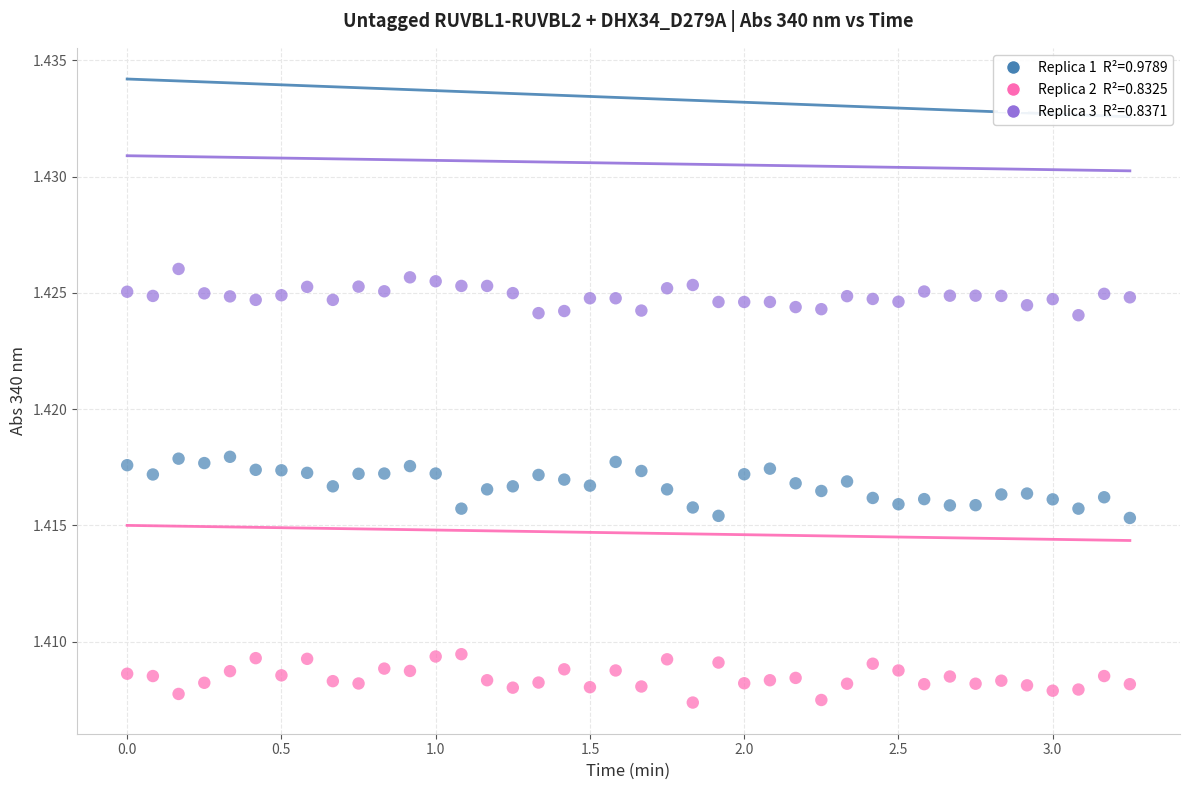

Across all data points, what is the range of X values (max minus min)?

3.2